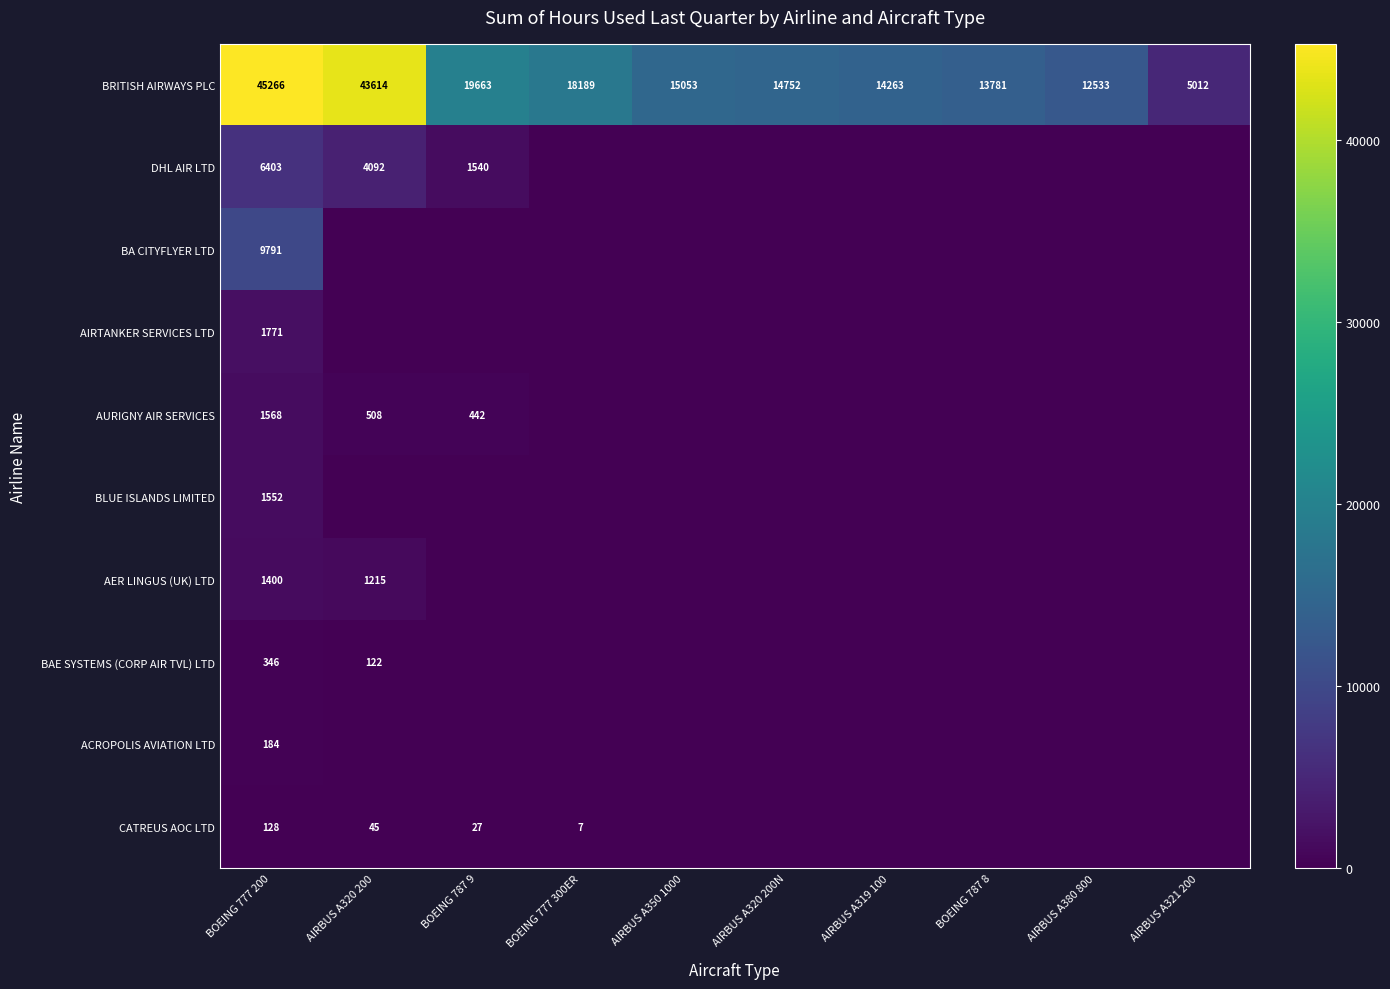

The value of AURIGNY AIR SERVICES at BOEING 777 200 is 2215. True or false?

False